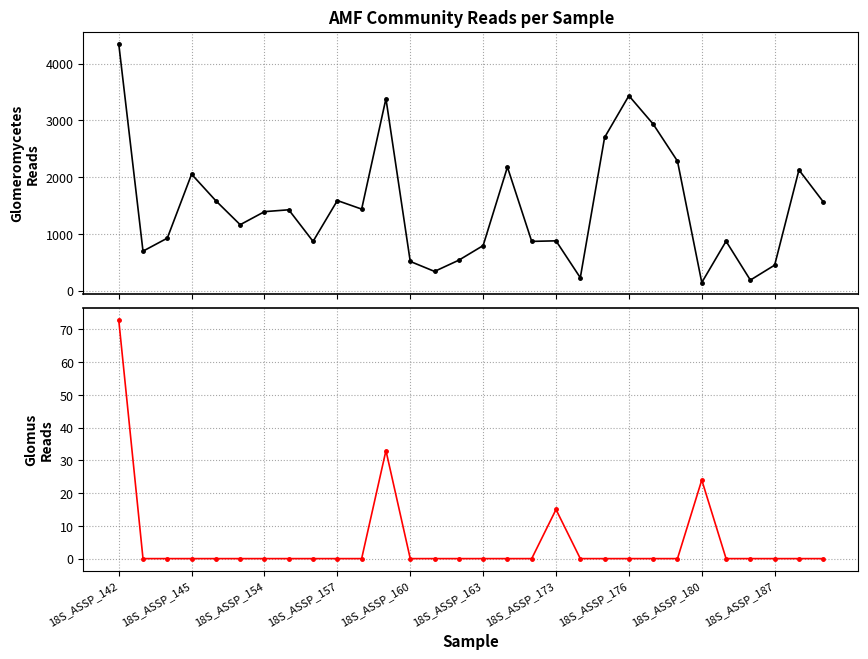

Between 18S_ASSP_163 and 18S_ASSP_180, which series saw the biggest shift?

Glomeromycetes (total reads)